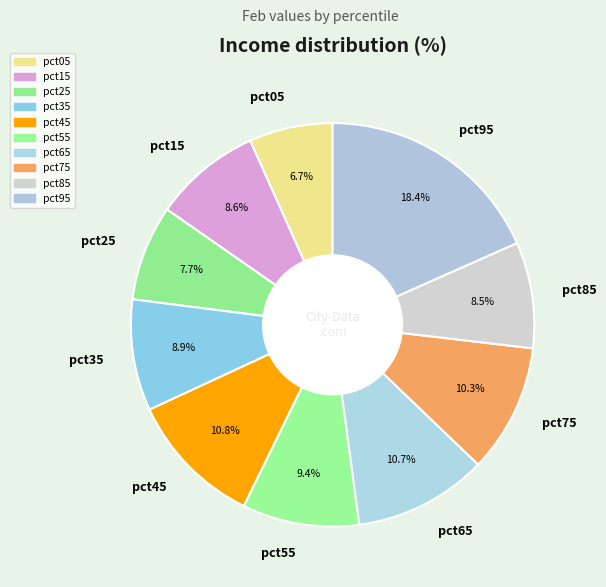

Is it true that pct65 is 11% of the pie?

True